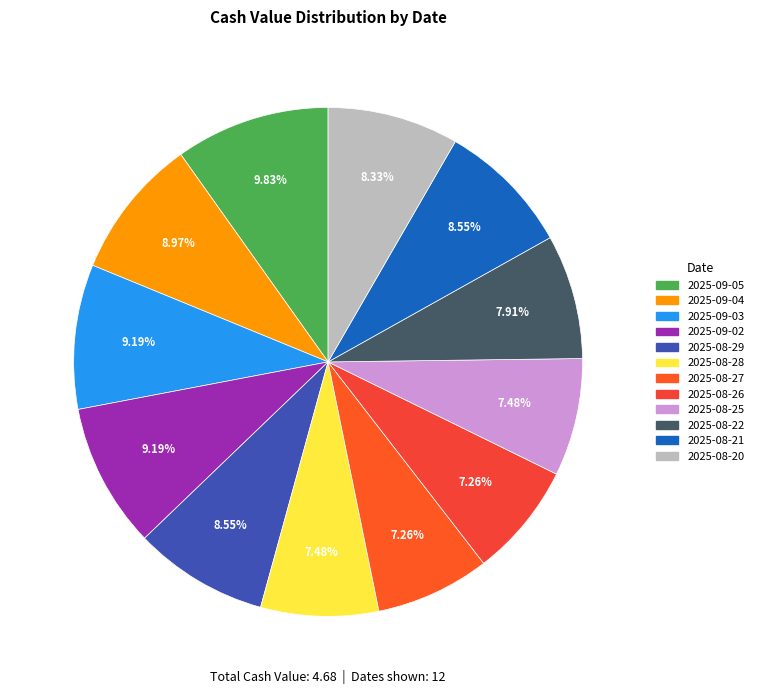

What percentage is the 2025-08-22 slice, to the nearest percent?

8%